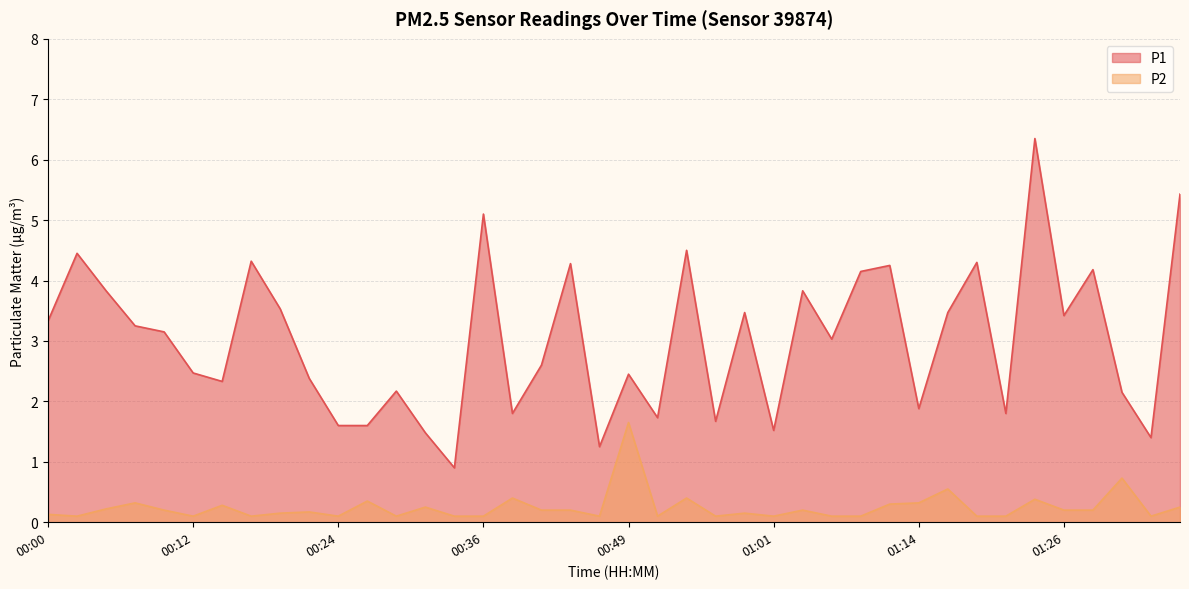

How many values in the P1 series exceed 3?

21